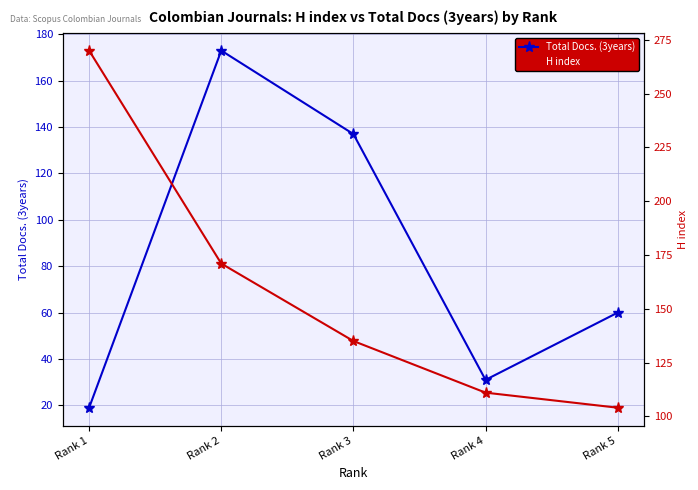

What is the average value of the H index series?

158